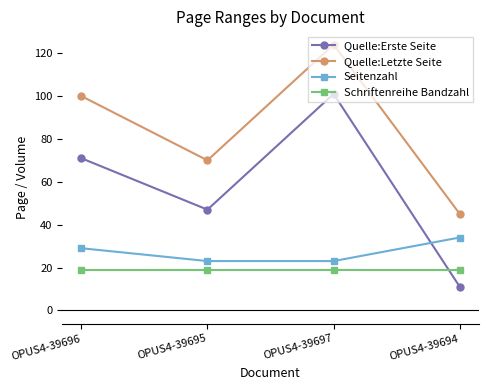

True or false: Quelle:Letzte Seite and Seitenzahl cross at least once.

False